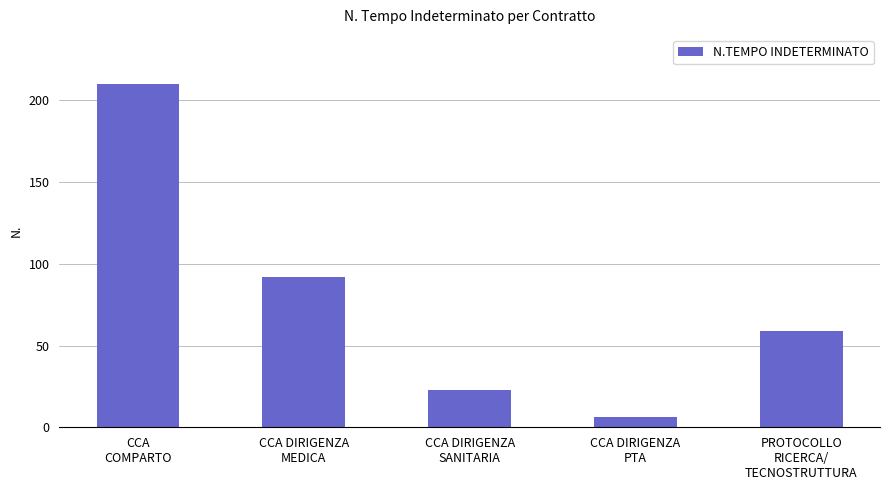

At which label is the value closest to 108?

CCA DIRIGENZA
MEDICA